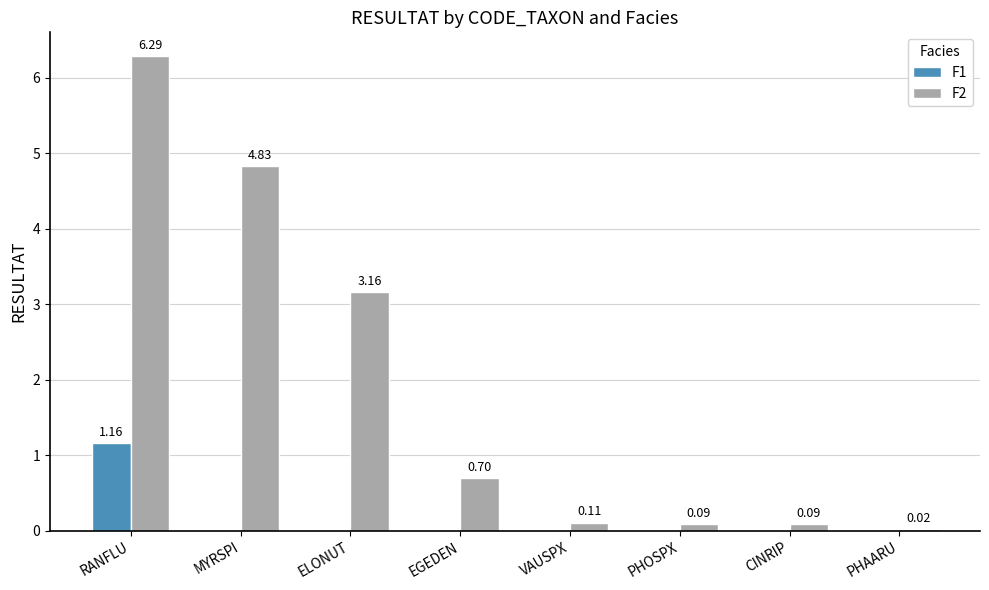

Which series changed the most between RANFLU and VAUSPX?

F2